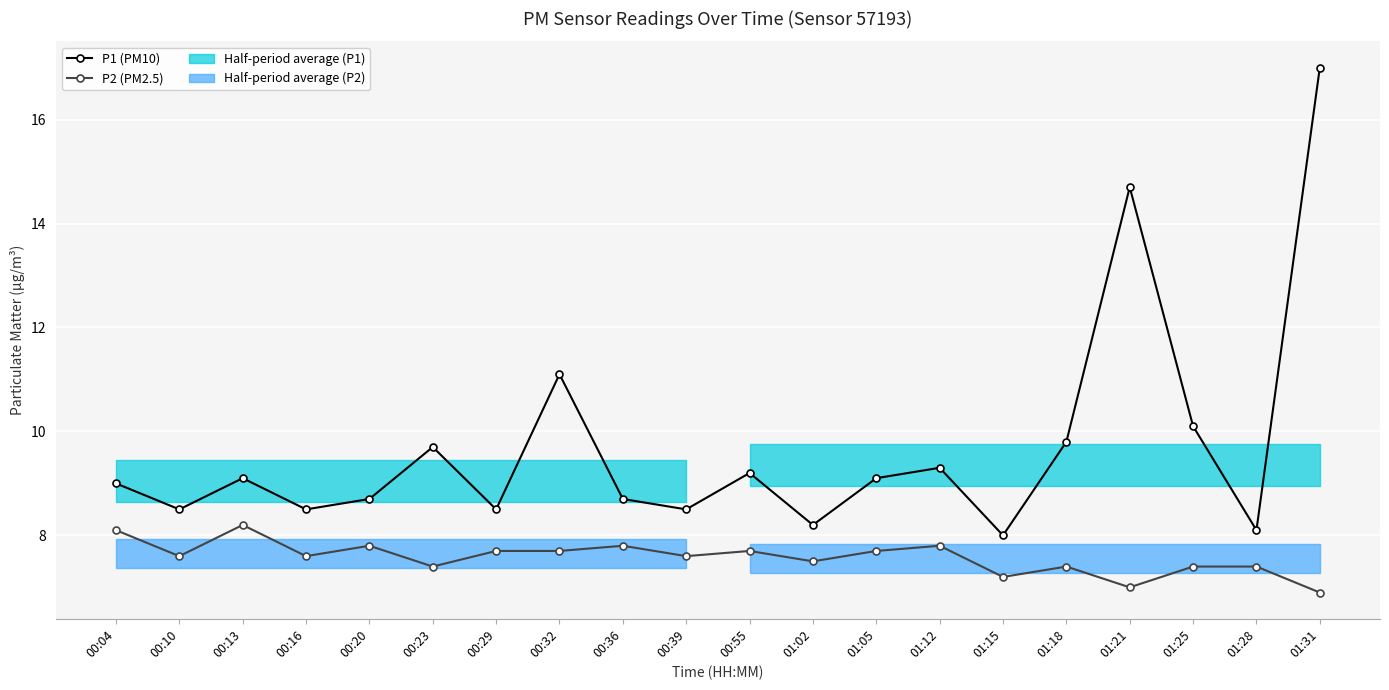

What is the average value of the P2 (PM2.5) series?

7.6